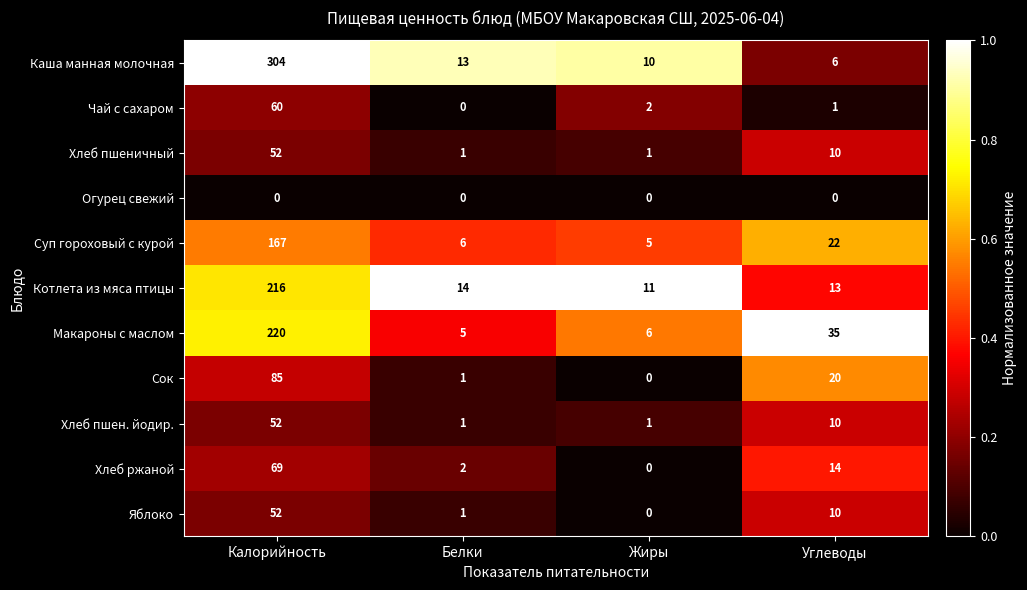

Is the value of Каша манная молочная at Калорийность greater than the value of Хлеб ржаной at Белки?

Yes